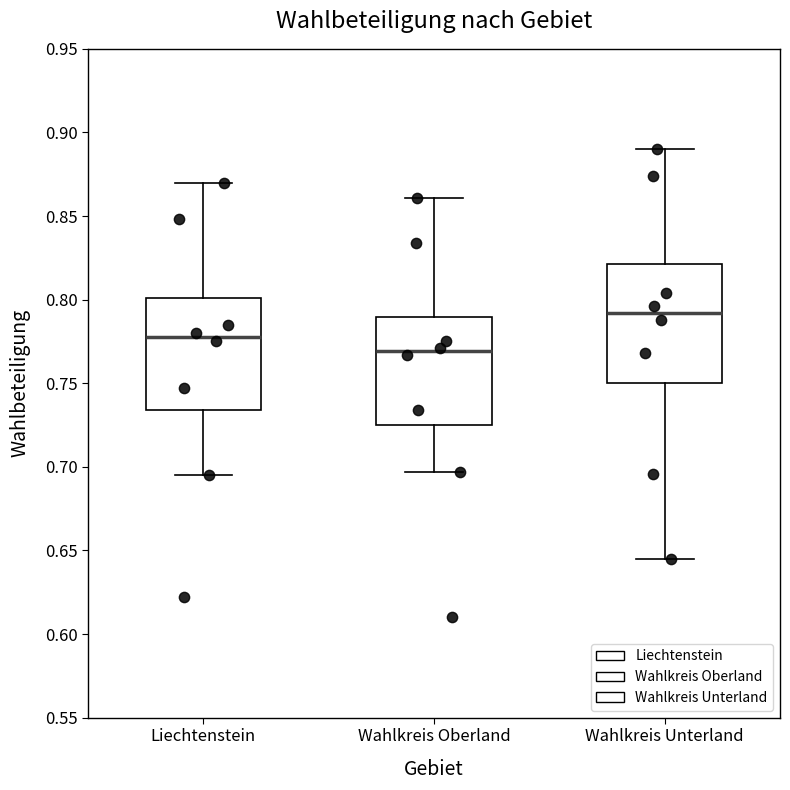

Reading left to right, read every box against the y-axis: the position of its median line, the range the box covers, and the ends of its whiskers. The values are not printed on the chart, so give them approximately, as read against the axis.

Liechtenstein: median 0.780, box 0.735 to 0.800, whiskers 0.695 to 0.870
Wahlkreis Oberland: median 0.770, box 0.725 to 0.790, whiskers 0.695 to 0.860
Wahlkreis Unterland: median 0.790, box 0.750 to 0.820, whiskers 0.645 to 0.890